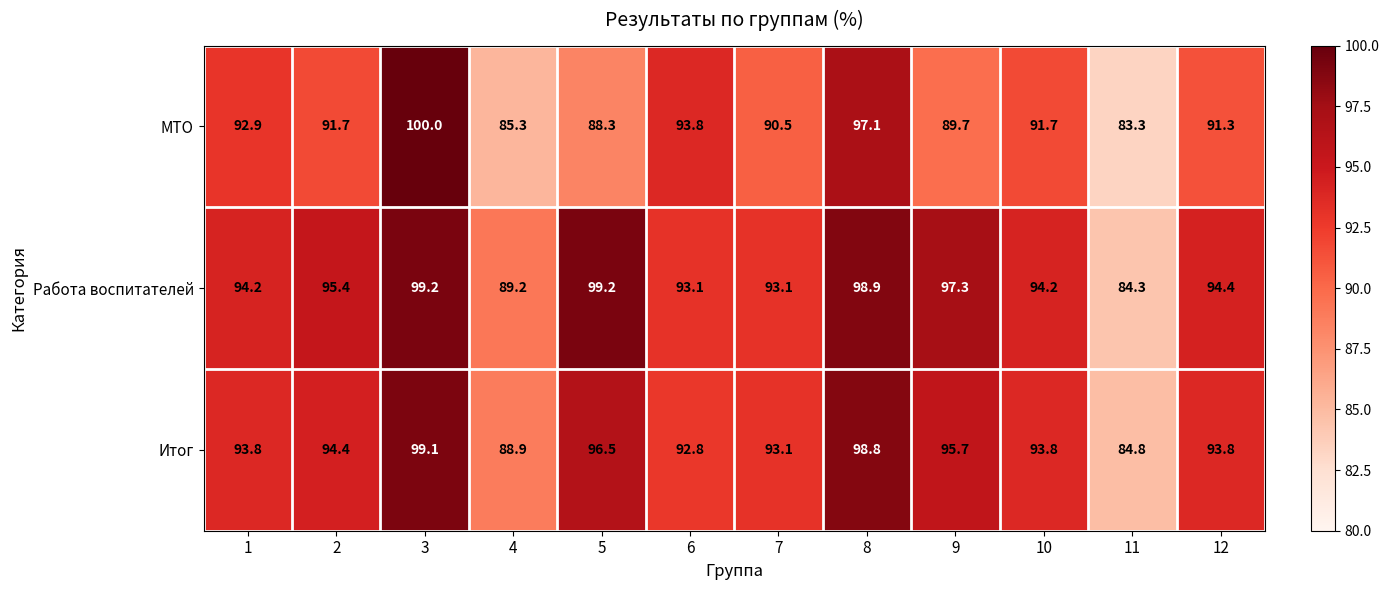

At which label does Итог reach its minimum?

11